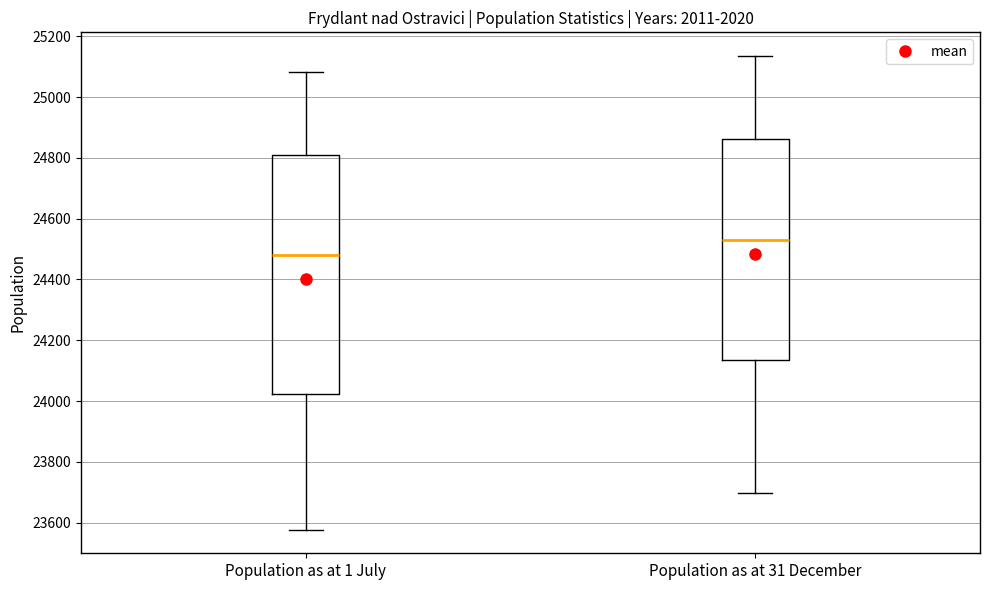

Reading left to right, transcribe this box plot: for each box, give where its median line is, the range the box spans, and where its two whiskers end, as read against the y-axis. The values are not printed on the chart, so give them approximately, as read against the axis.

Population as at 1 July: median 24480, box 24020 to 24800, whiskers 23580 to 25080
Population as at 31 December: median 24520, box 24140 to 24860, whiskers 23700 to 25140